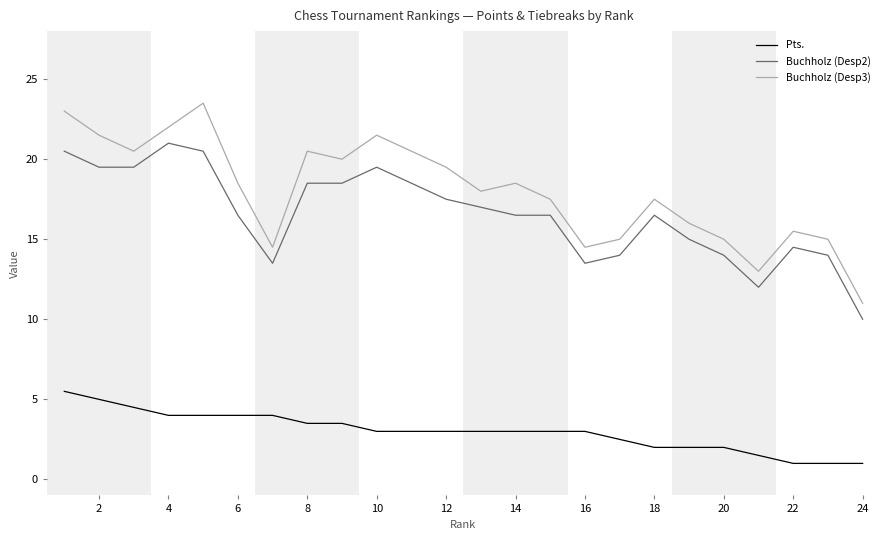

What is the difference between the maximum and minimum values in the Buchholz (Desp2) series?

11.0